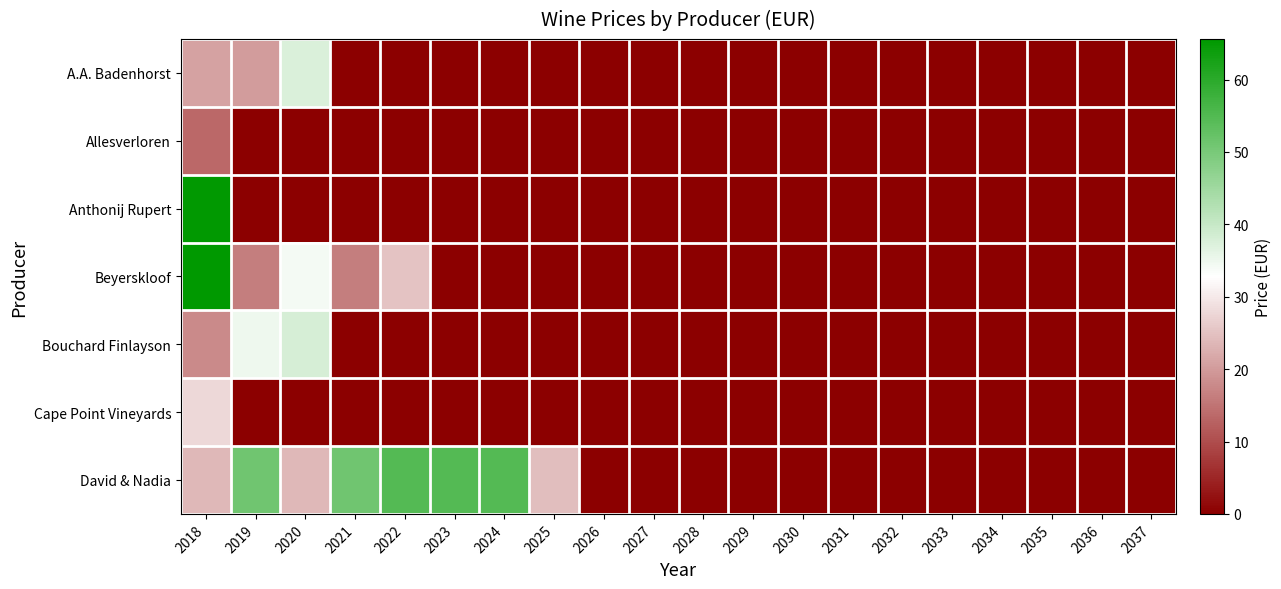

Which series changed the most between 2021 and 2036?

David & Nadia